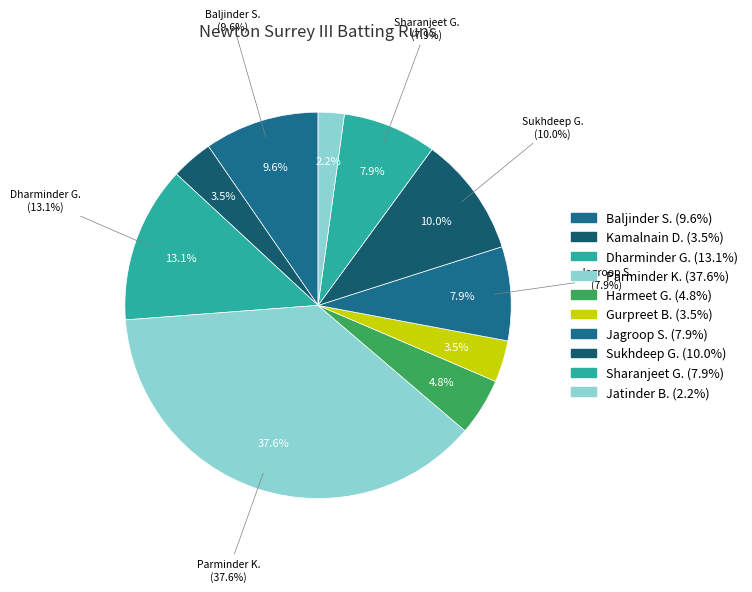

The Jagroop Singh slice represents 21% of the pie. True or false?

False